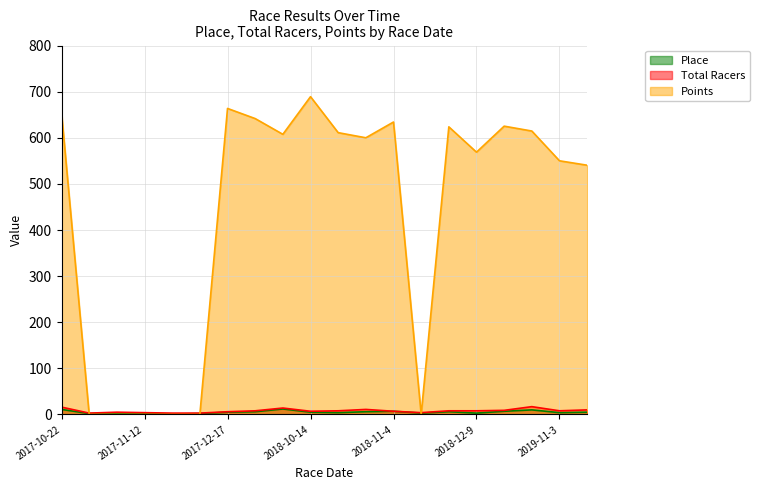

Which series ends up on top after the final intersection of Points and Total Racers?

Points